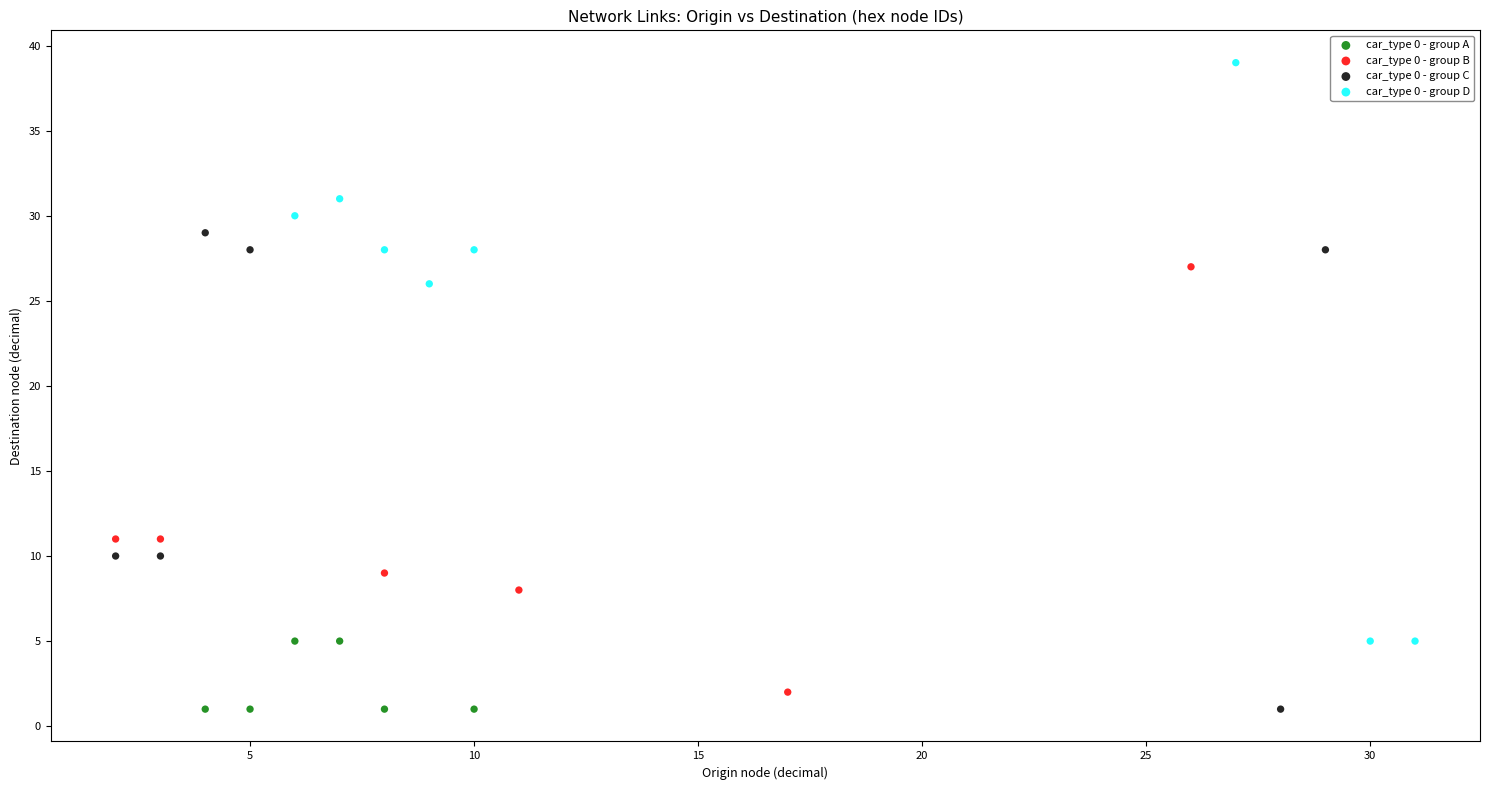

Which series reaches the maximum Y coordinate?

car_type 0 - group D